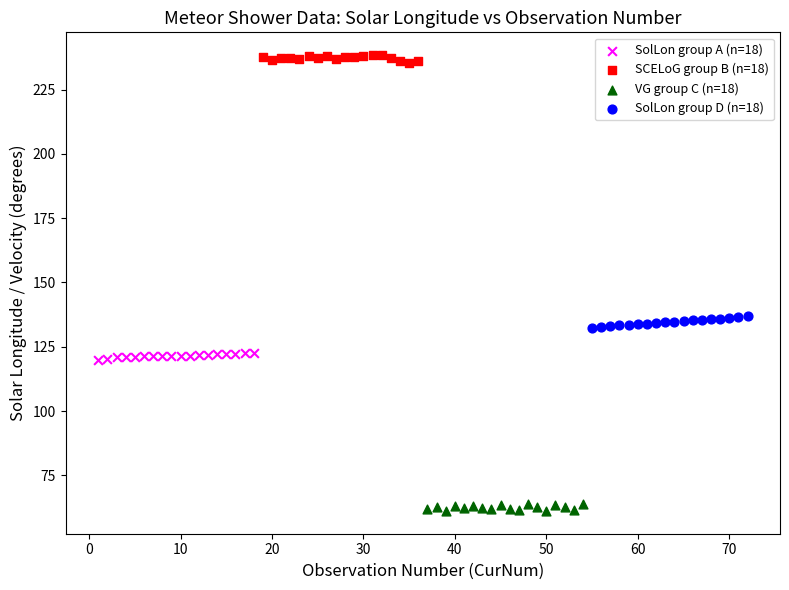

Which series reaches the maximum Y coordinate?

SCELoG group B (n=18)